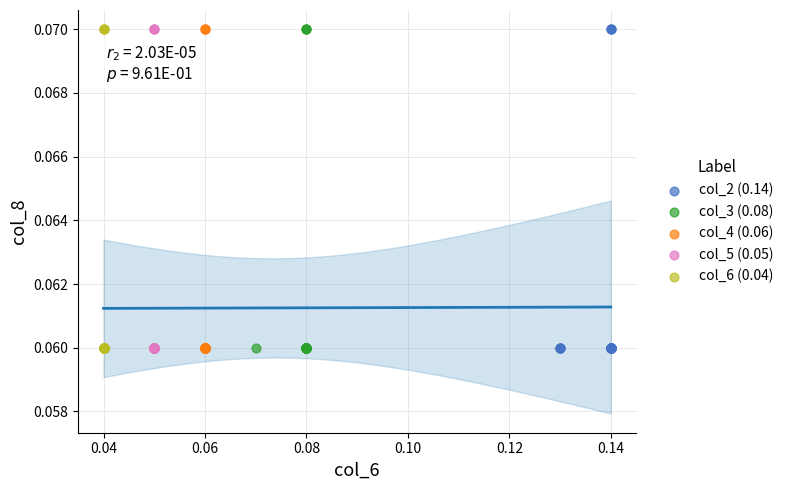

What are all the series names shown in the legend?

col_2 (0.14), col_3 (0.08), col_4 (0.06), col_5 (0.05), col_6 (0.04)